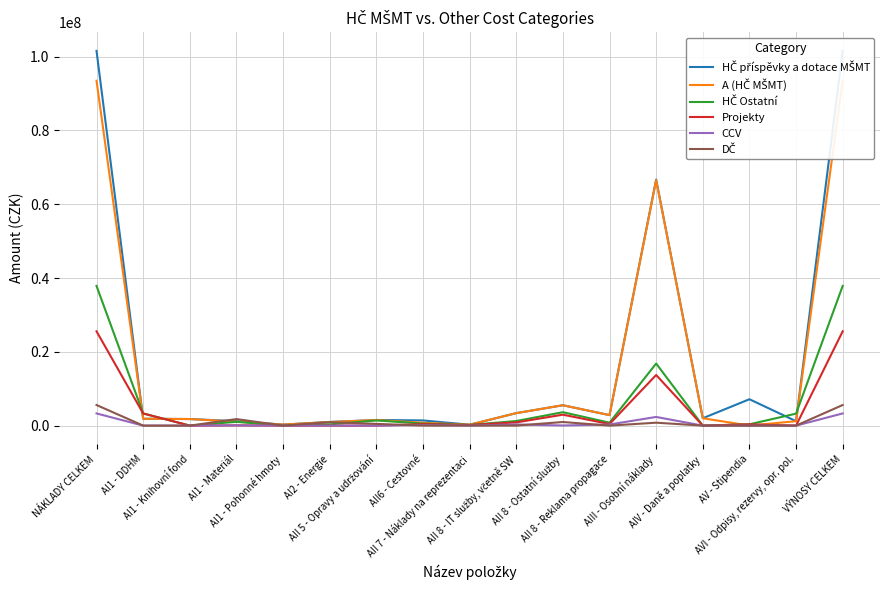

True or false: A (HČ MŠMT) and CCV cross at least once.

False